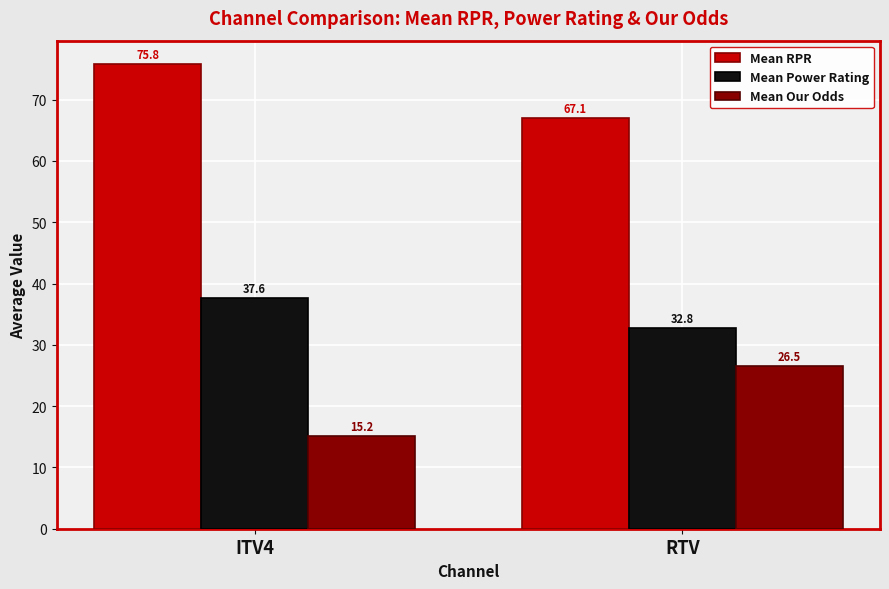

Rank the series by their average value, from highest to lowest.

Mean RPR, Mean Power Rating, Mean Our Odds